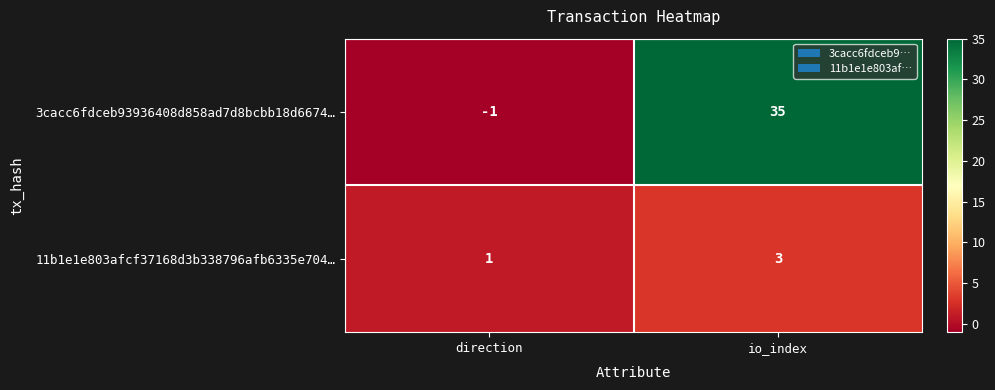

At which label is 3cacc6fdceb93936408d858ad7d8bcbb18d6674… closest to 17?

direction